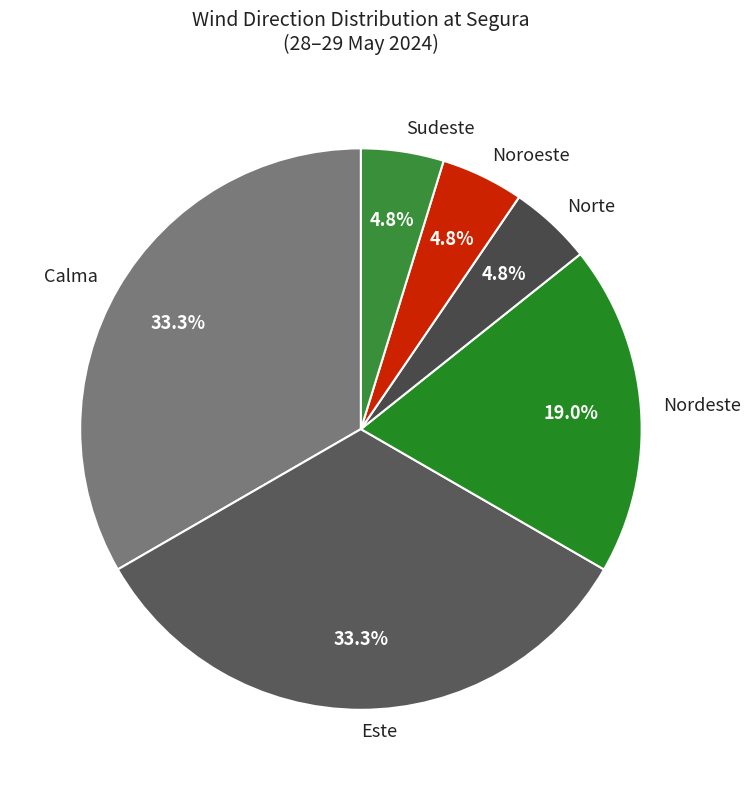

Between Sudeste and Calma, which is larger?

Calma